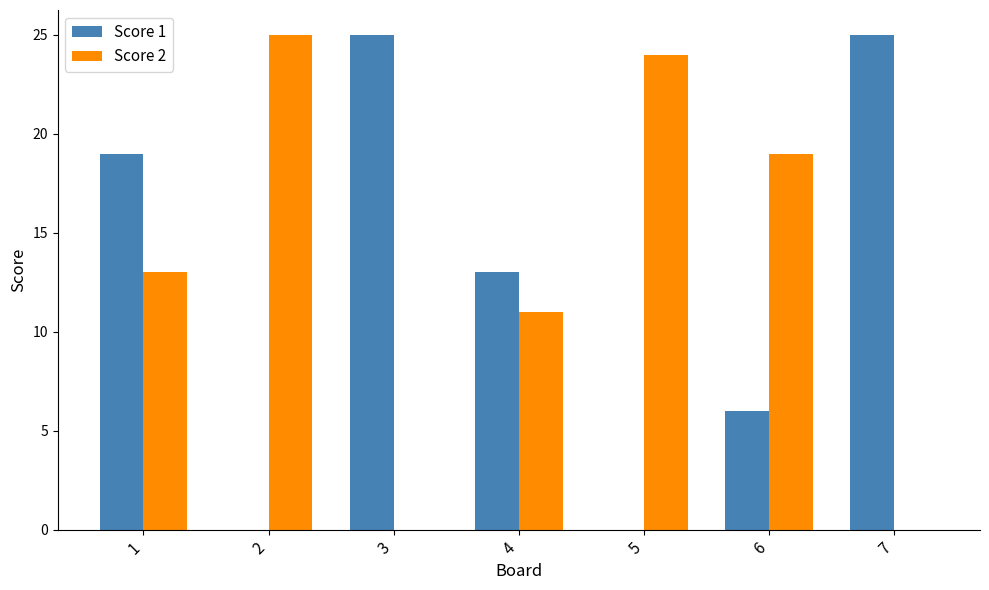

What is the total value across all series at 3?

25